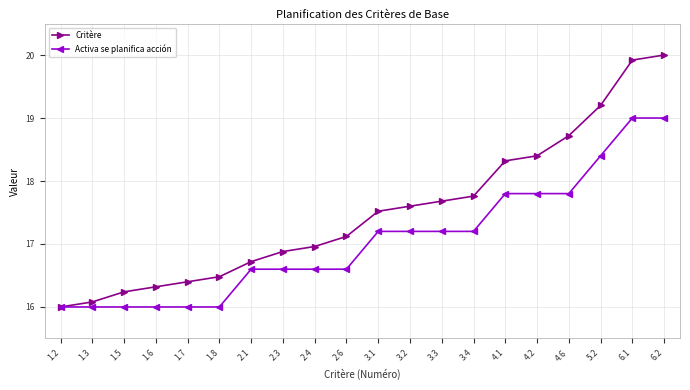

What is the difference between the maximum and second lowest values in the Critère series?

3.9